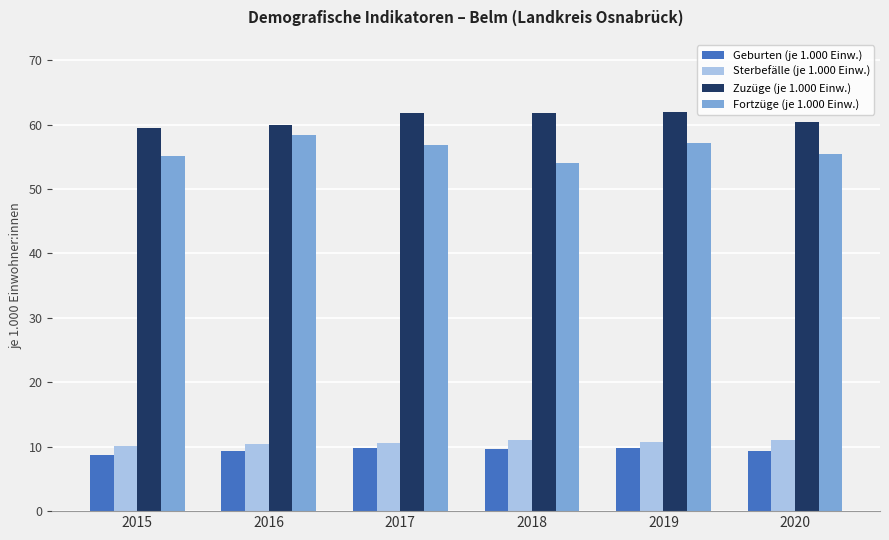

What is the difference between the Sterbefälle (je 1.000 Einw.) values at 2019 and 2018?

0.3